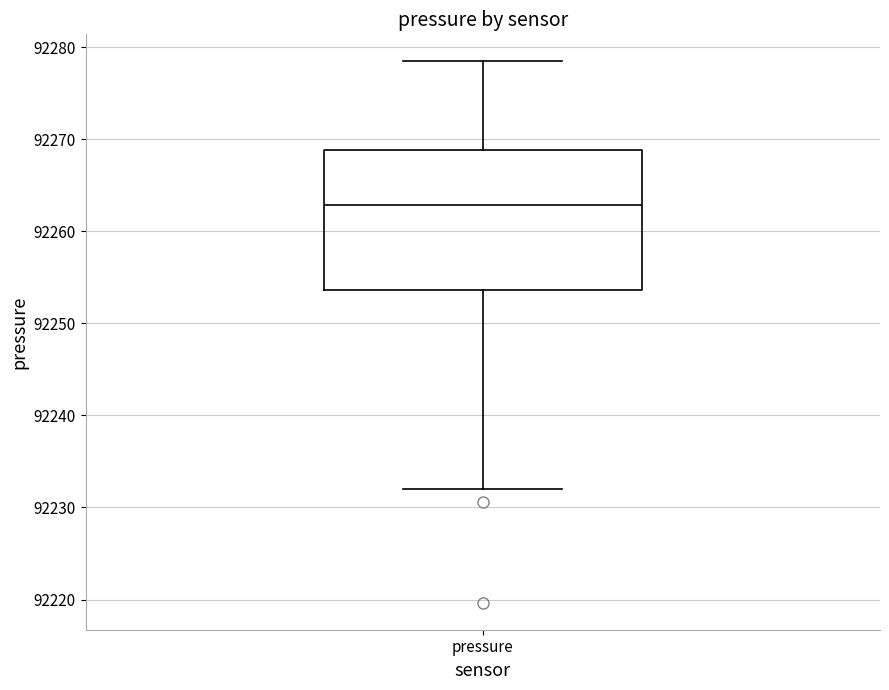

Where is the upper edge of the box for pressure on the y-axis? The values are not printed on the chart, so give them approximately, as read against the axis.

92269